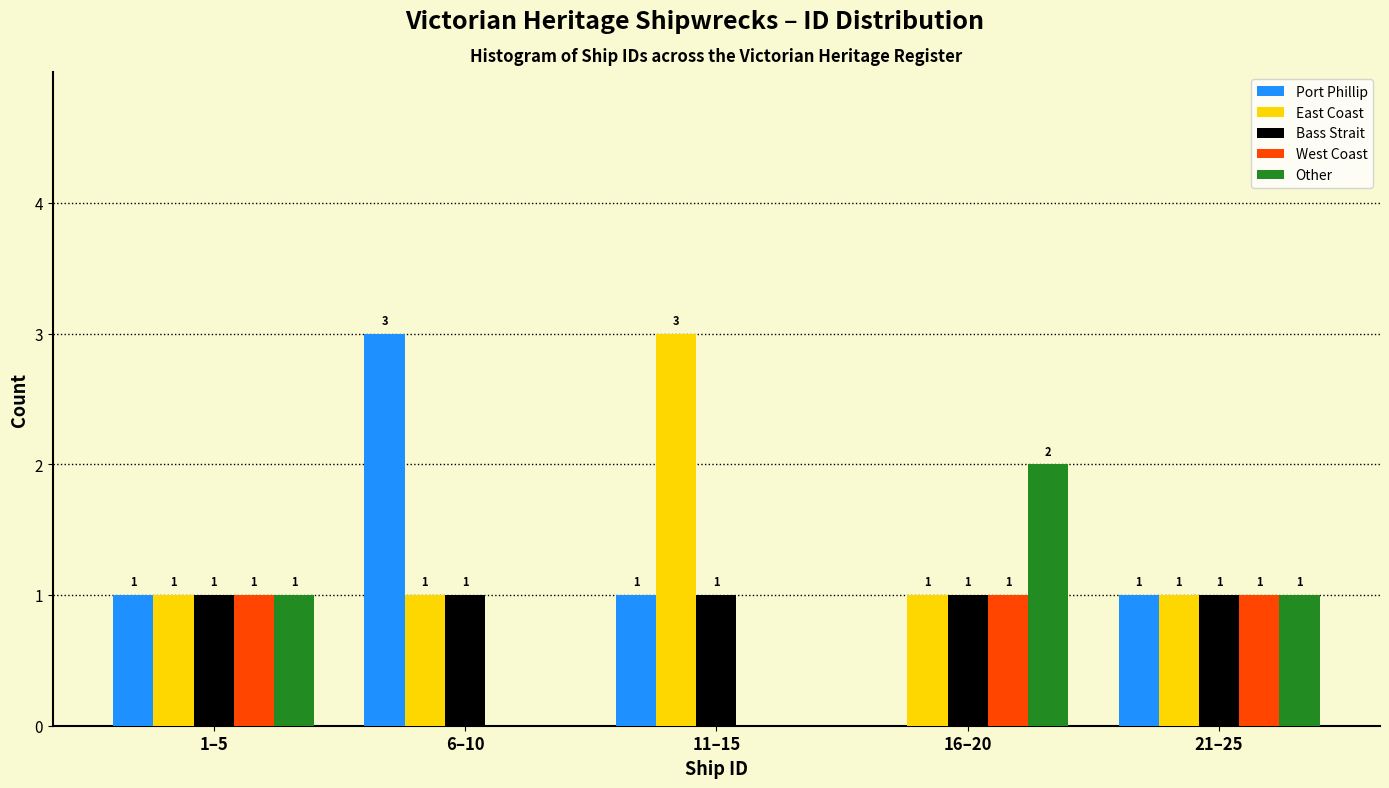

Reading left to right, transcribe all the data shown in this chart.

Port Phillip: 1–5=1	6–10=3	11–15=1	16–20=0	21–25=1
East Coast: 1–5=1	6–10=1	11–15=3	16–20=1	21–25=1
Bass Strait: 1–5=1	6–10=1	11–15=1	16–20=1	21–25=1
West Coast: 1–5=1	6–10=0	11–15=0	16–20=1	21–25=1
Other: 1–5=1	6–10=0	11–15=0	16–20=2	21–25=1